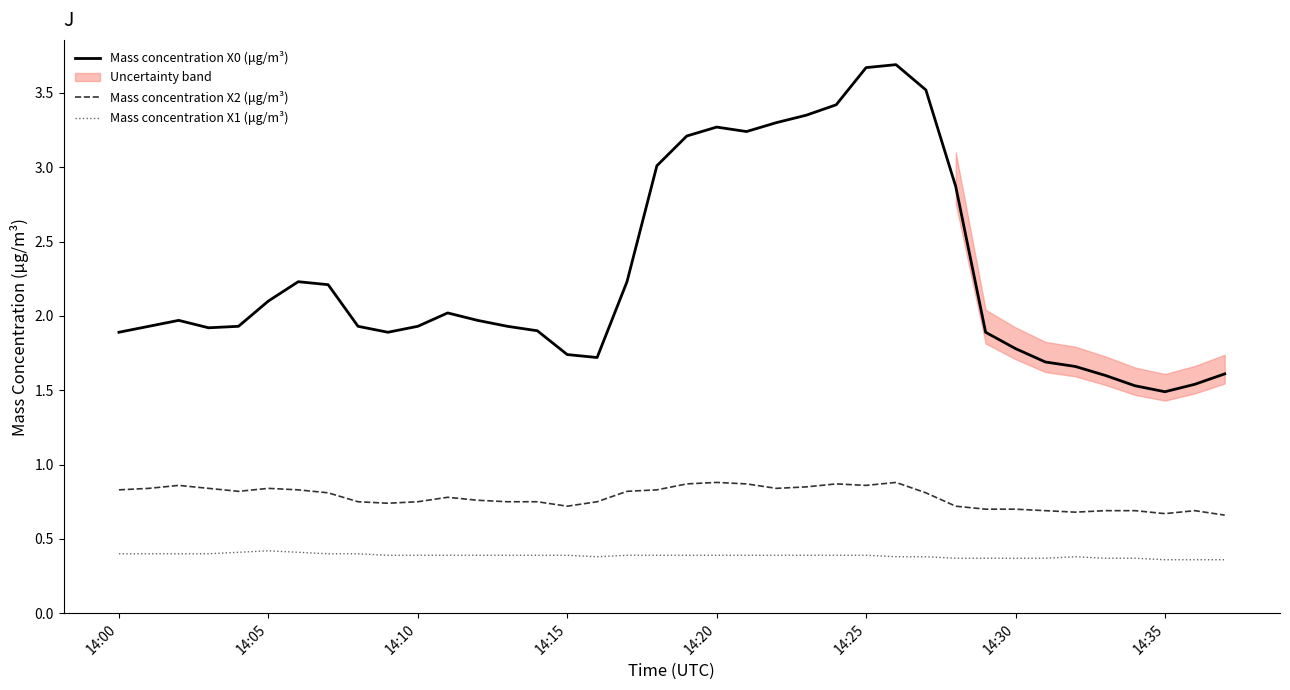

Reading left to right, transcribe all the data shown in this chart.

Mass concentration X0 (μg/m³): 1.9	1.9	2.0	1.9	1.9	2.1	2.2	2.2	1.9	1.9	1.9	2.0	2.0	1.9	1.9	1.7	1.7	2.2	3.0	3.2	3.3	3.2	3.3	3.4	3.4	3.7	3.7	3.5	2.9	1.9	1.8	1.7	1.7	1.6	1.5	1.5	1.5	1.6
Mass concentration X2 (μg/m³): 0.8	0.8	0.9	0.8	0.8	0.8	0.8	0.8	0.8	0.7	0.8	0.8	0.8	0.8	0.8	0.7	0.8	0.8	0.8	0.9	0.9	0.9	0.8	0.8	0.9	0.9	0.9	0.8	0.7	0.7	0.7	0.7	0.7	0.7	0.7	0.7	0.7	0.7
Mass concentration X1 (μg/m³): 0.4	0.4	0.4	0.4	0.4	0.4	0.4	0.4	0.4	0.4	0.4	0.4	0.4	0.4	0.4	0.4	0.4	0.4	0.4	0.4	0.4	0.4	0.4	0.4	0.4	0.4	0.4	0.4	0.4	0.4	0.4	0.4	0.4	0.4	0.4	0.4	0.4	0.4